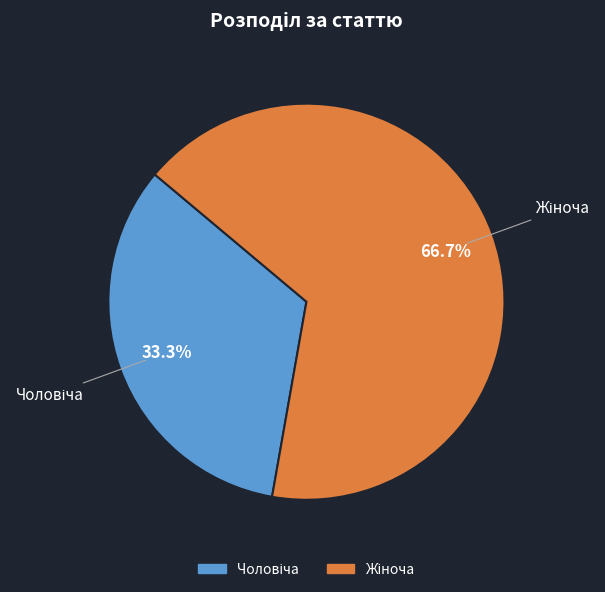

How many segments does this pie chart have?

2